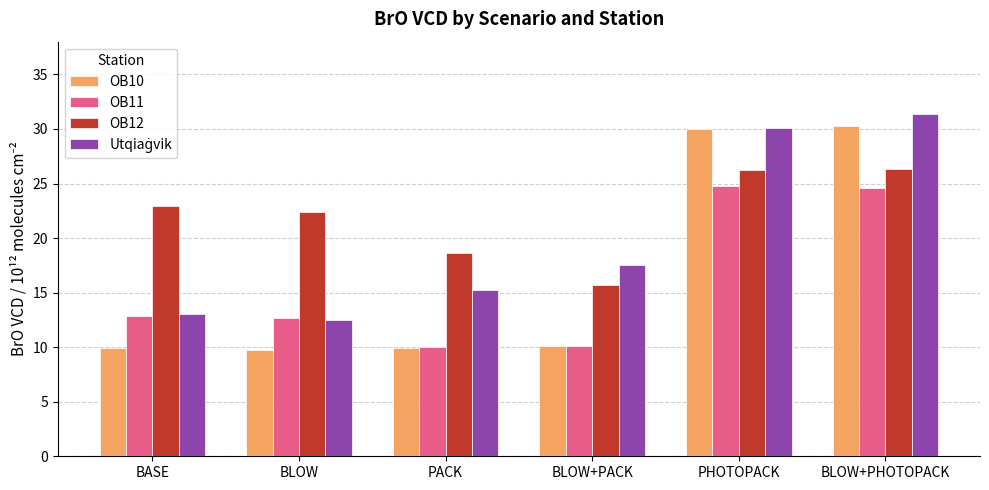

Which series has the widest spread of values?

OB10